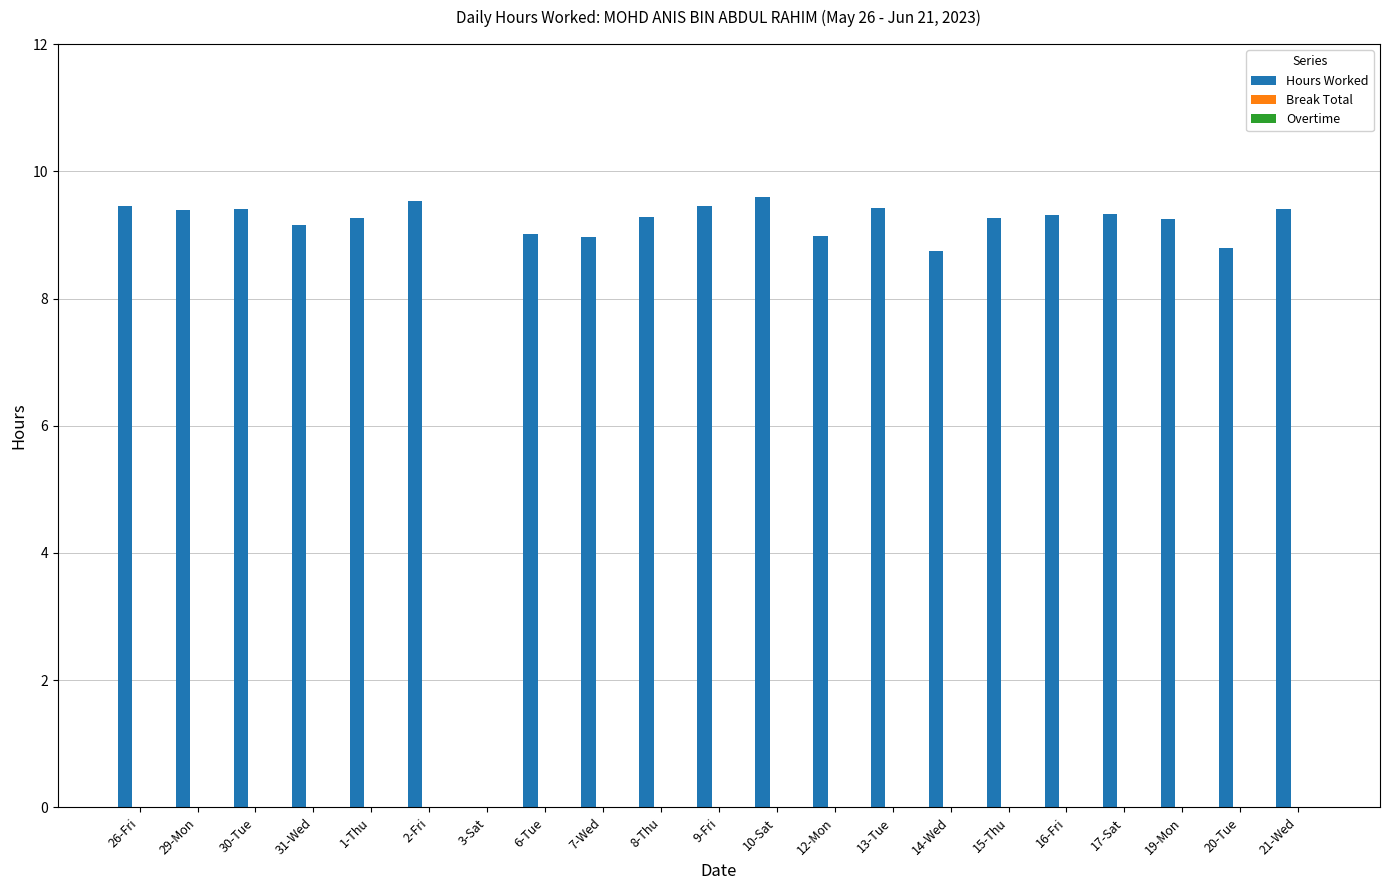

At which label is the value closest to 4?

3-Sat